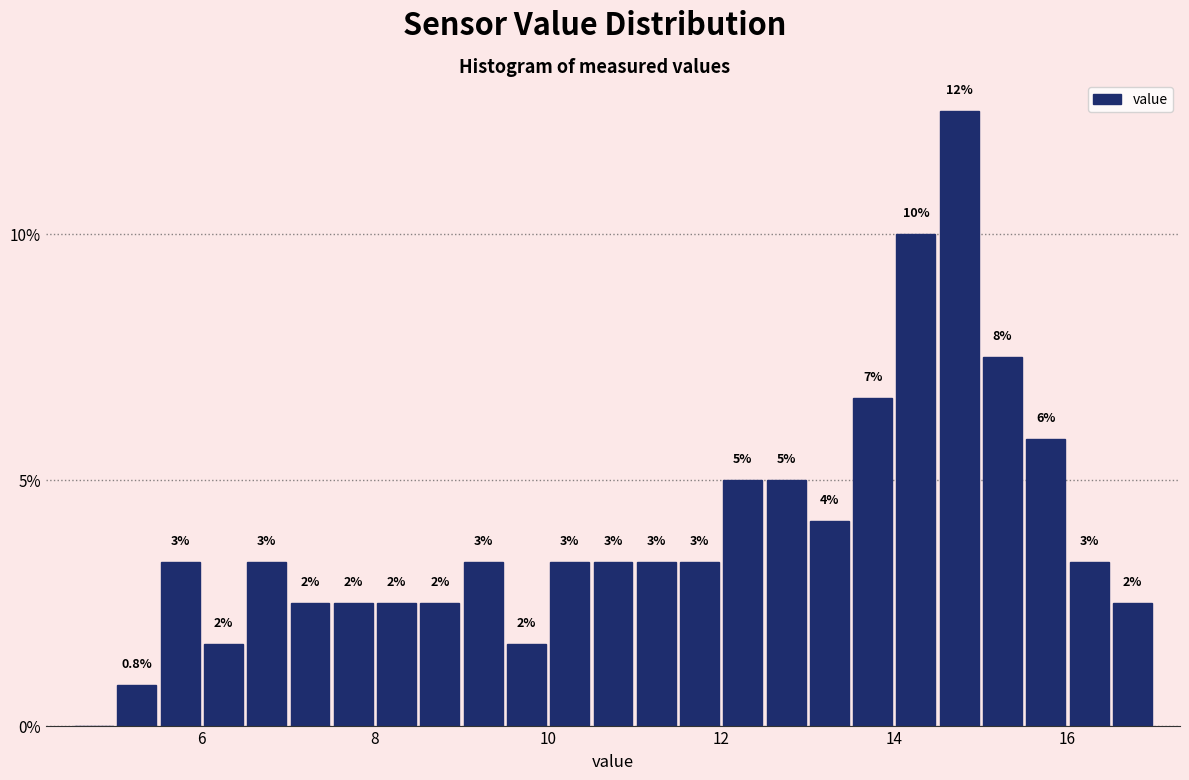

Read against the x-axis, roughly where is the centre of the tallest bar?

14.8